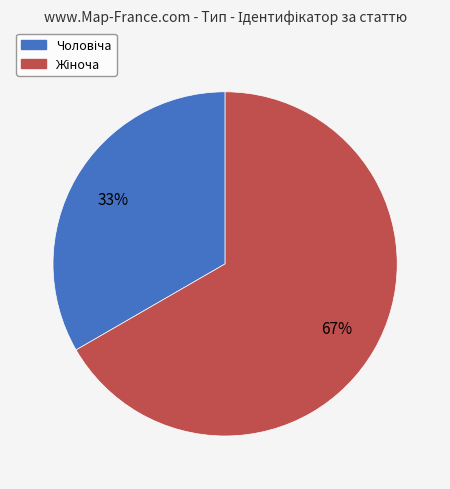

Is there a majority slice in this chart?

Yes